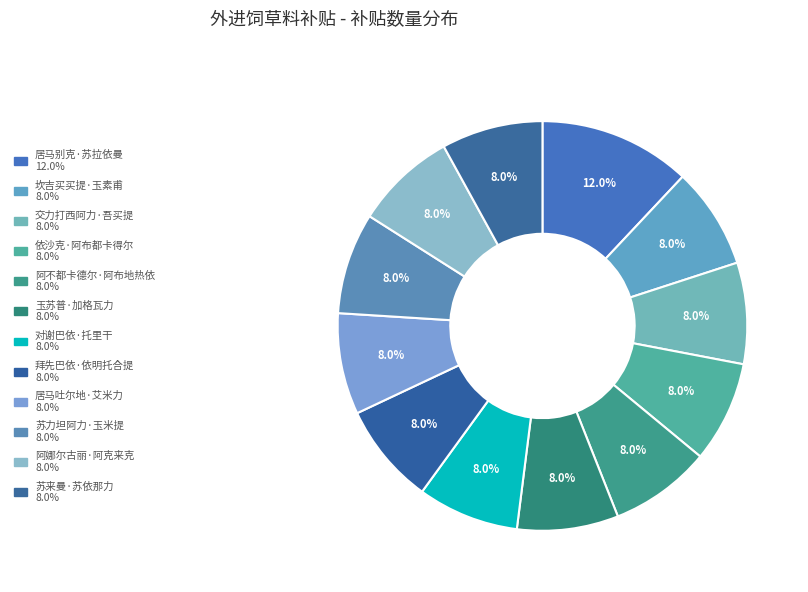

Is 居马别克·苏拉依曼 the majority of the pie?

No